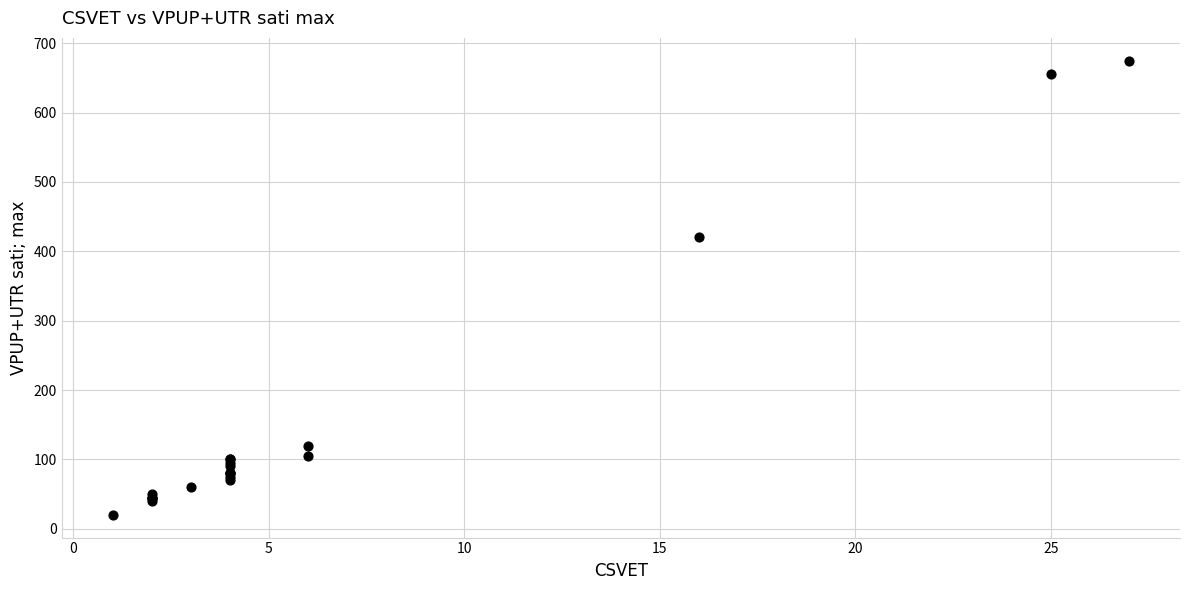

What Y value in the scatter plot is closest to 347?

420.0